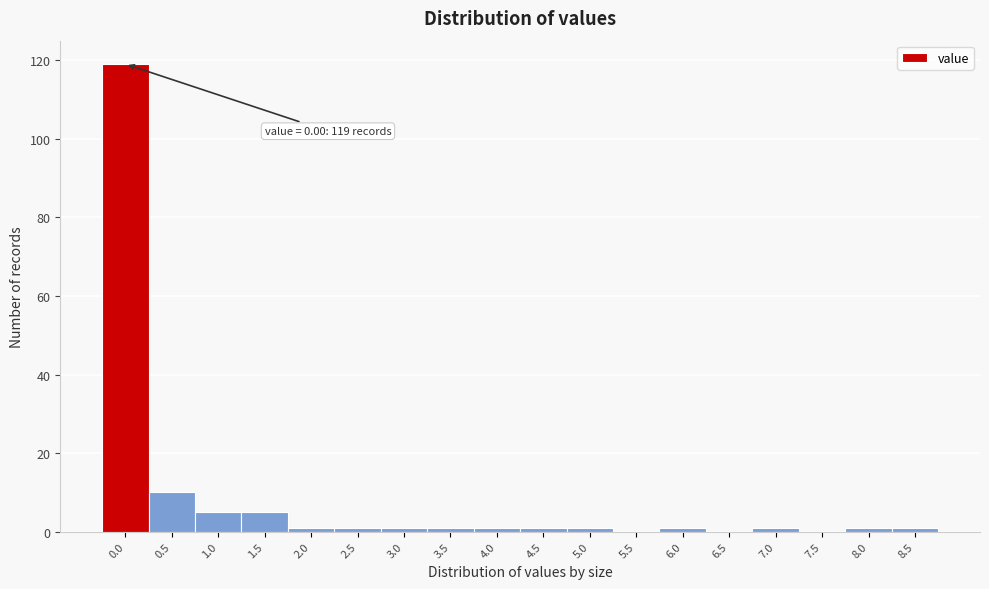

Reading left to right, what are all the values shown in this chart?

0.0=119	0.5=10	1.0=5	1.5=5	2.0=1	2.5=1	3.0=1	3.5=1	4.0=1	4.5=1	5.0=1	5.5=0	6.0=1	6.5=0	7.0=1	7.5=0	8.0=1	8.5=1